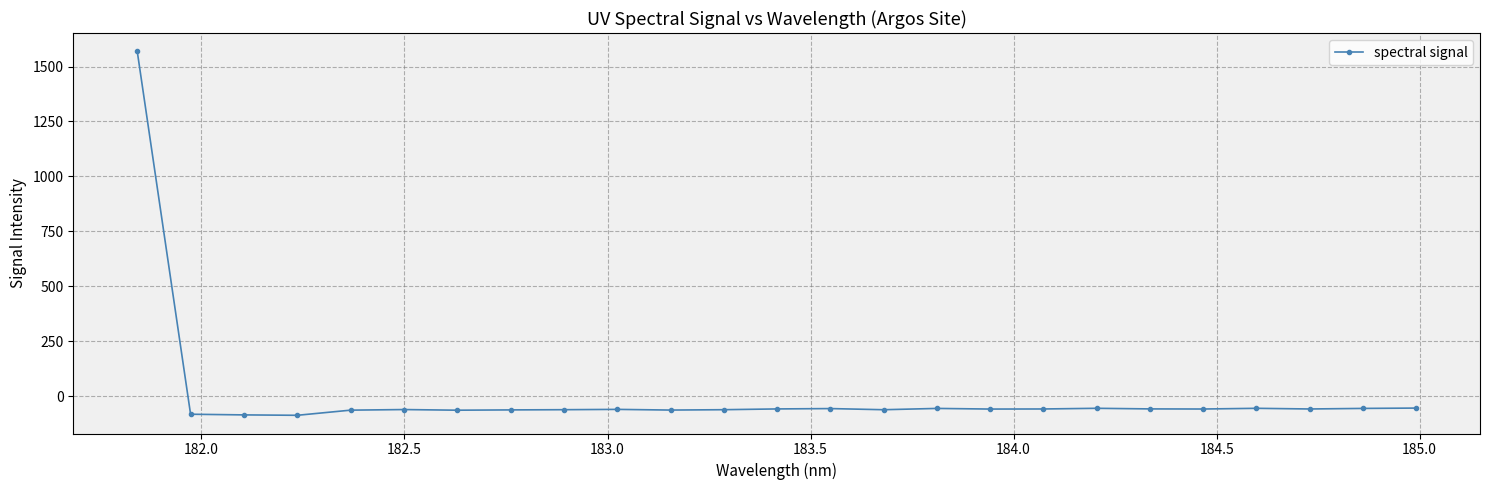

What is the value of the 11th point from the left?

-62.8